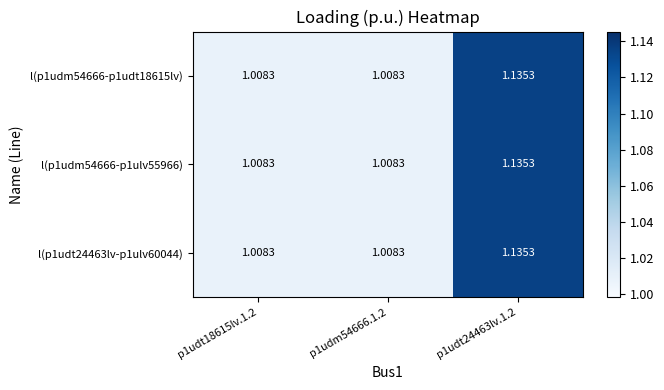

At how many categories does at least one series exceed 1?

3